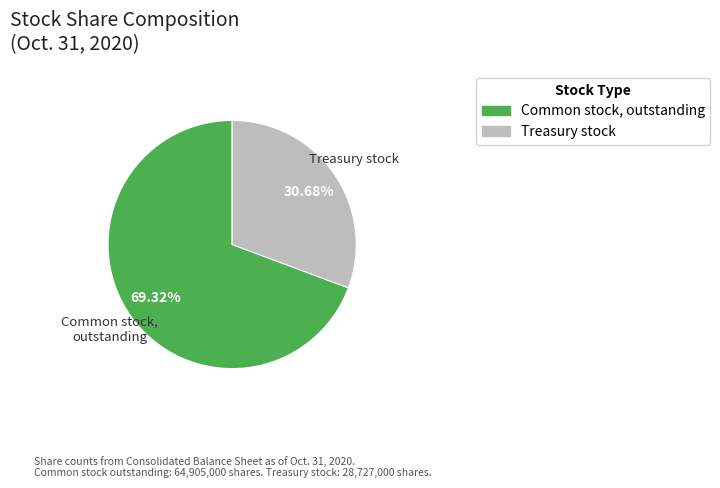

Is there any slice that represents more than half of the pie?

Yes